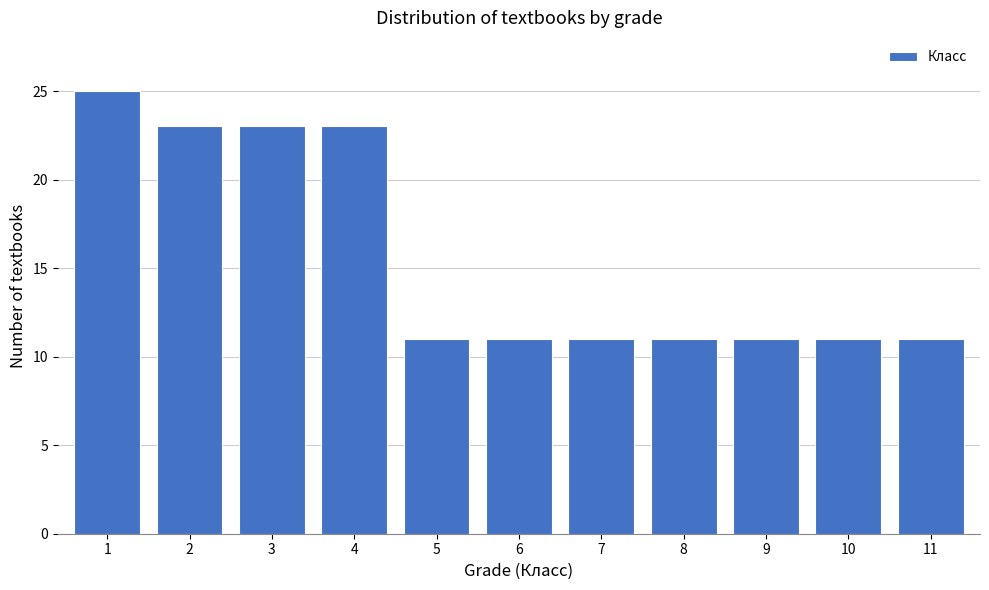

Reading left to right, list all the values displayed in this chart.

1=25	2=23	3=23	4=23	5=11	6=11	7=11	8=11	9=11	10=11	11=11